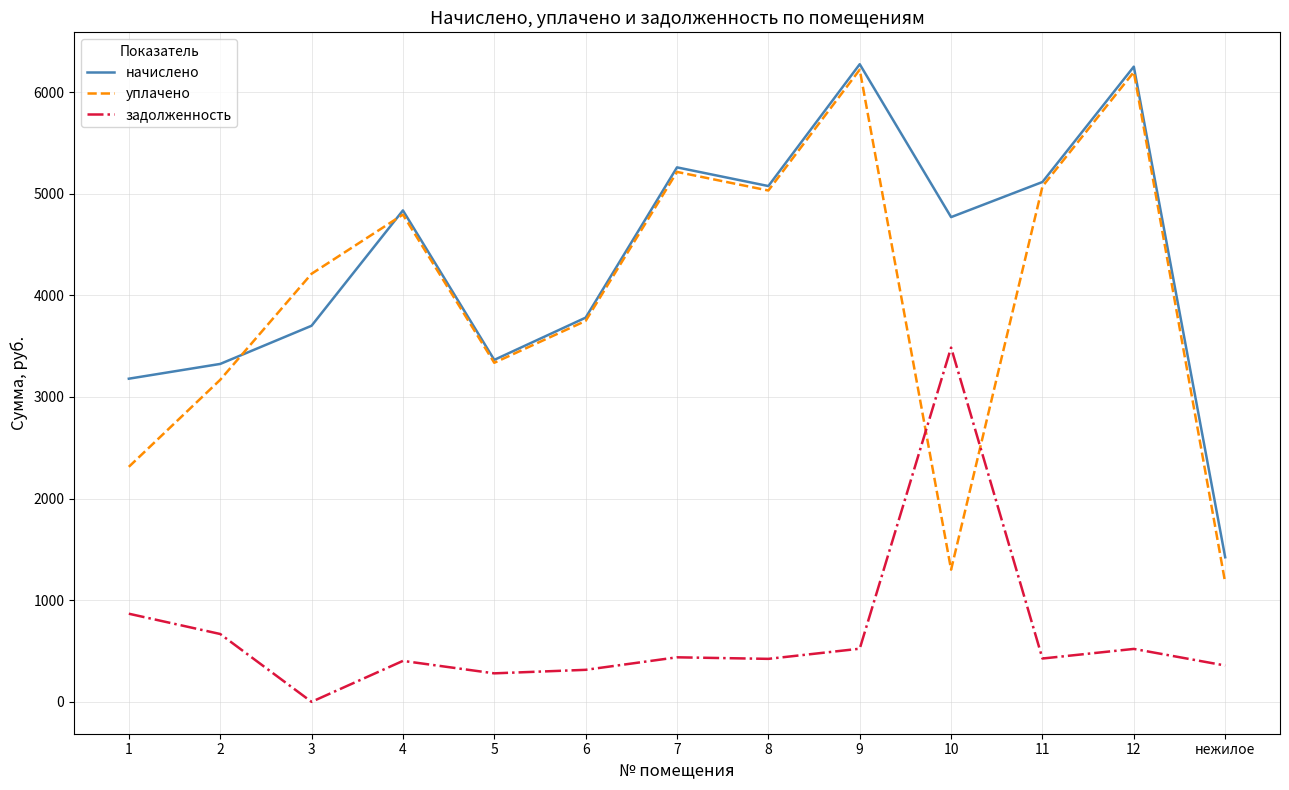

How many interior local valleys does the начислено series have?

3